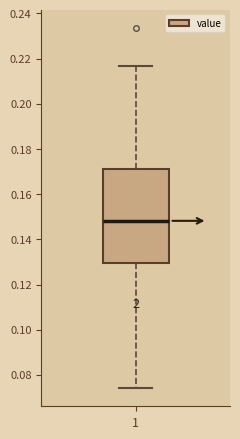

Transcribe this box plot: give where the median line is, the range the box spans, and where the two whiskers end, as read against the y-axis. The values are not printed on the chart, so give them approximately, as read against the axis.

median 0.148, box 0.130 to 0.172, whiskers 0.074 to 0.216